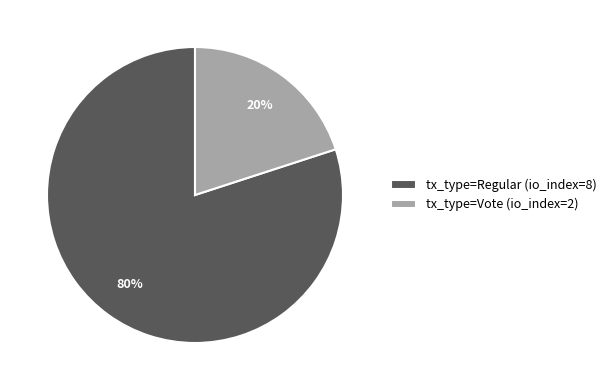

Count the number of slices in the pie.

2